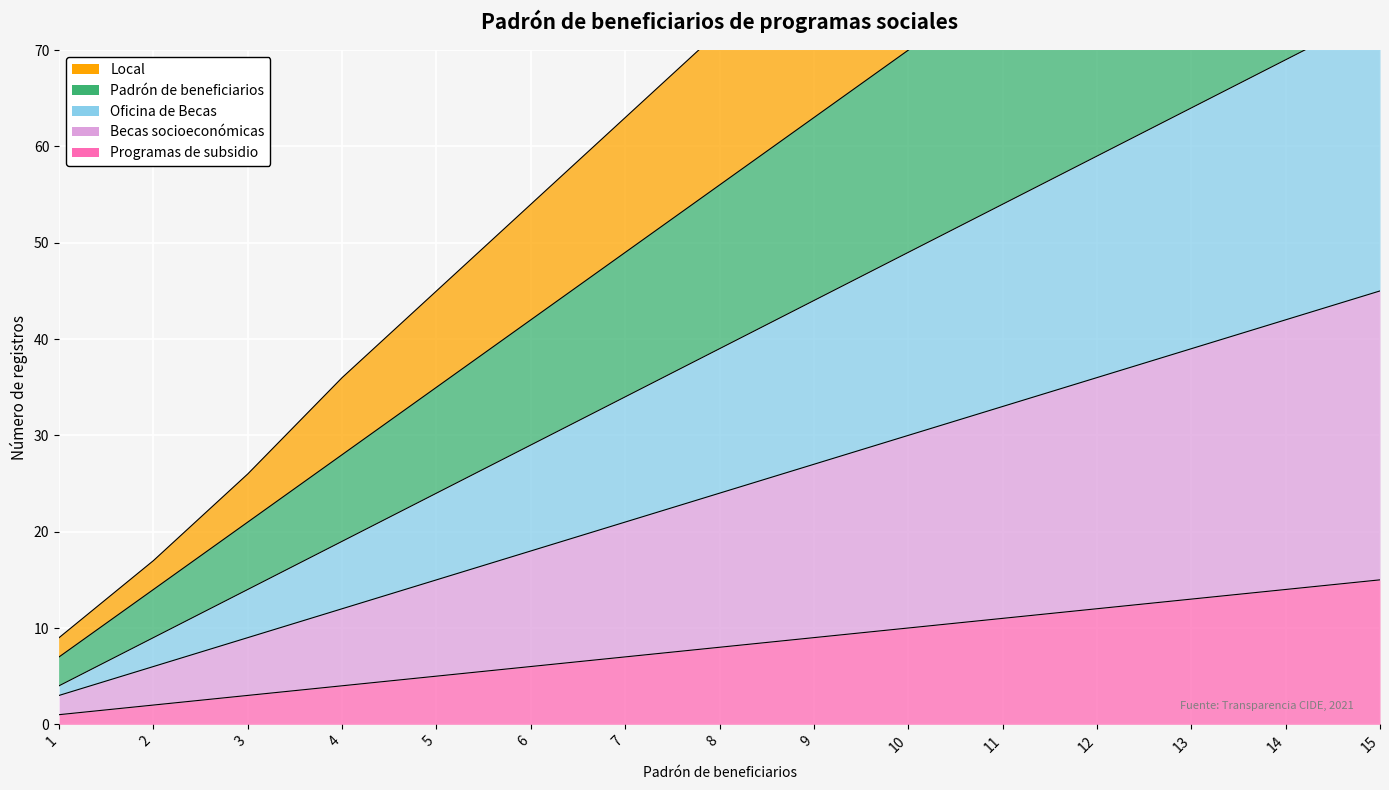

True or false: Local has more than 2 interior local peaks.

False